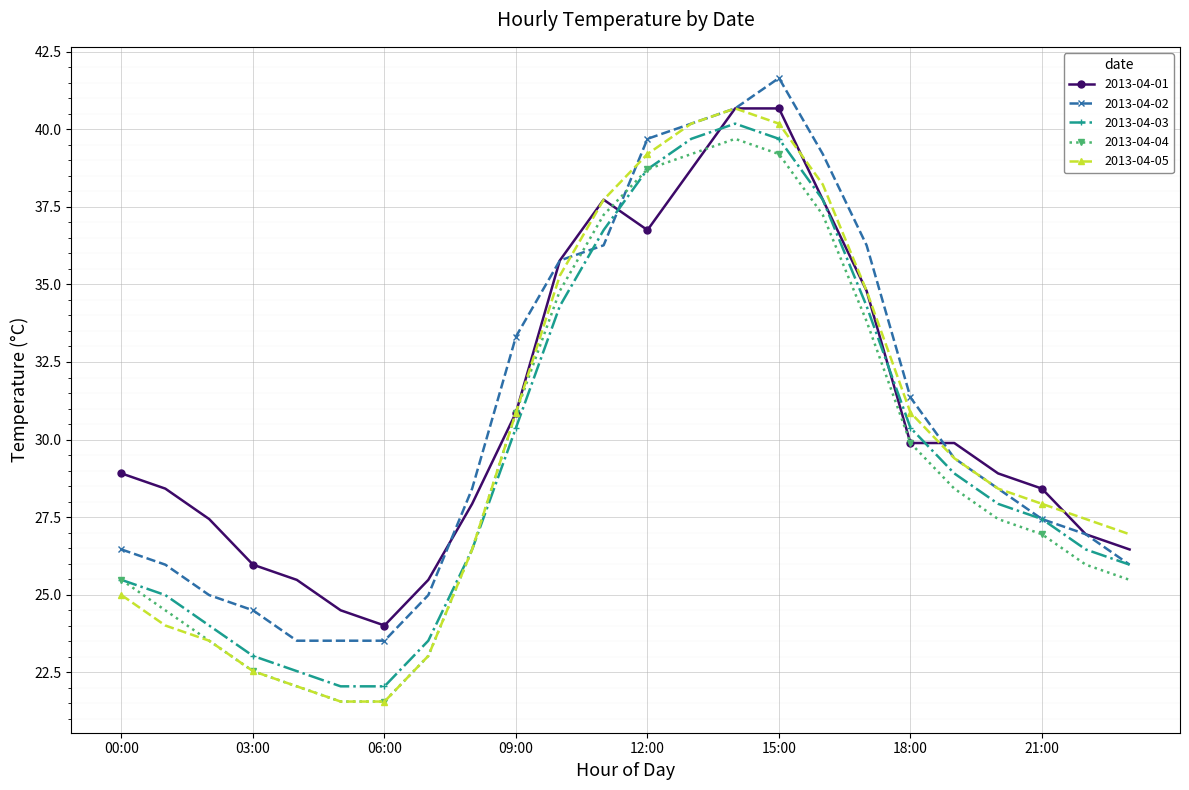

How many lines are shown in the chart?

5